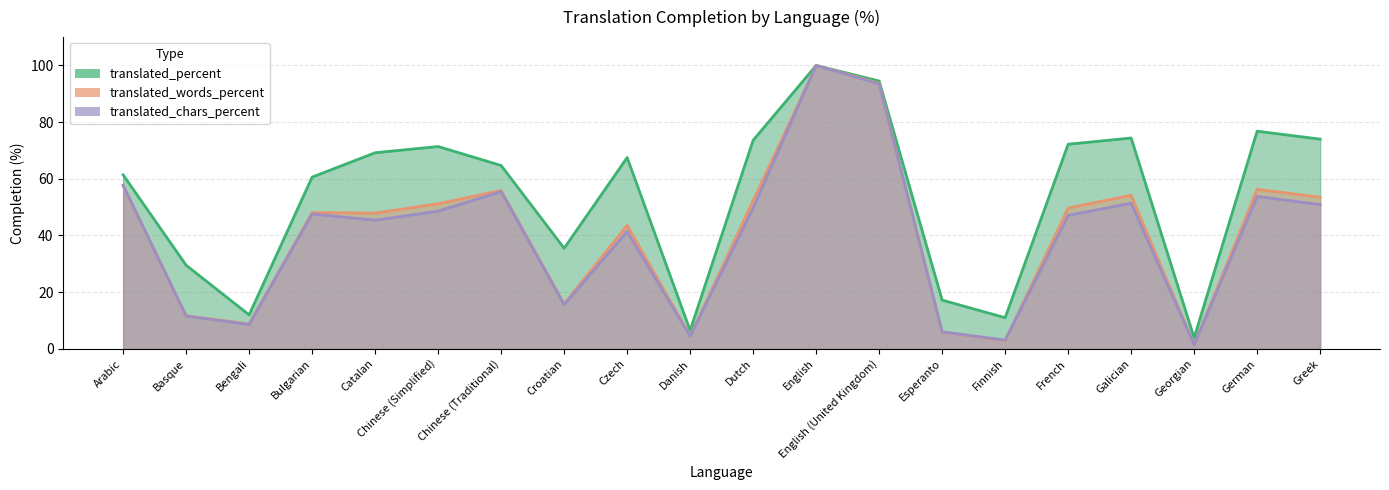

True or false: translated_chars_percent and translated_percent cross at least once.

False